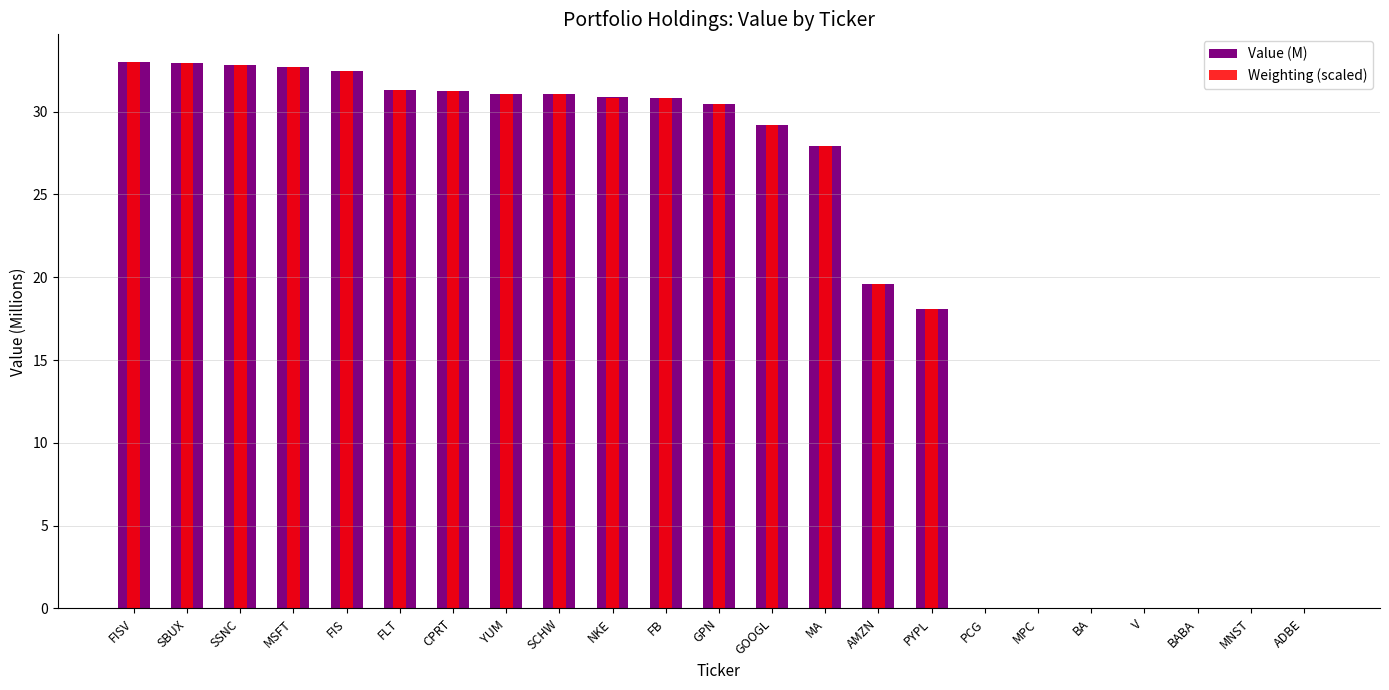

What is the average value of the Value (M) series?

20.7